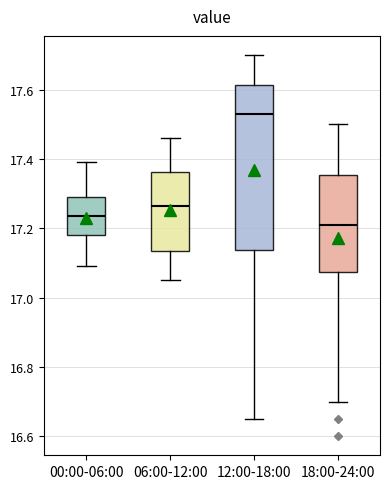

Where is the lower edge of the box for 12:00-18:00 on the y-axis? The values are not printed on the chart, so give them approximately, as read against the axis.

17.14